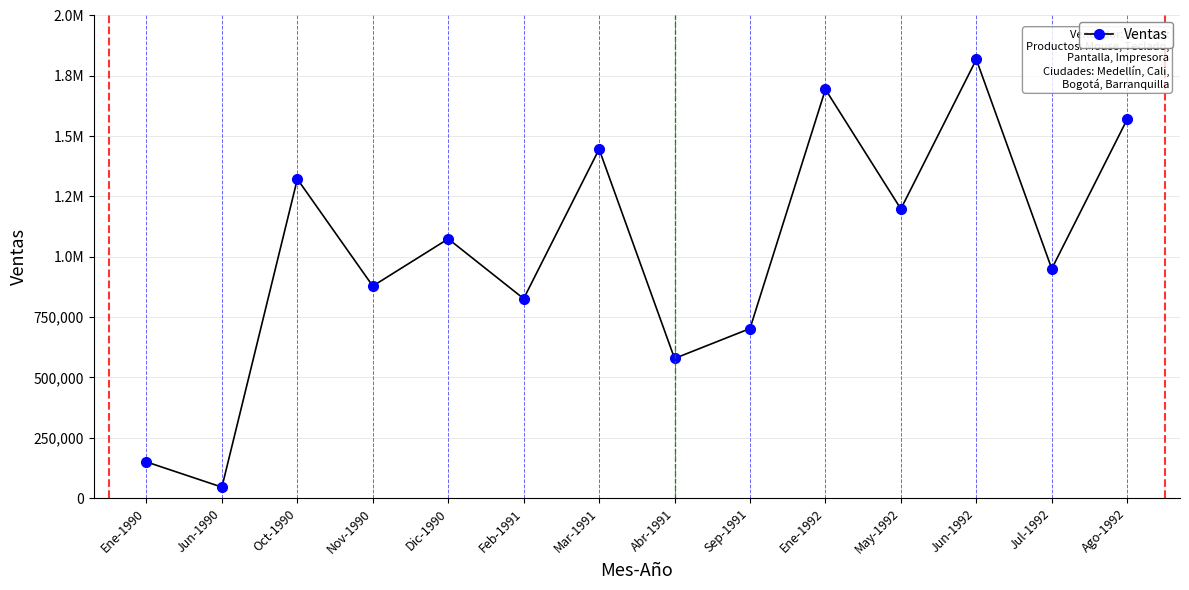

What is the maximum value shown in the chart?

1817851.0